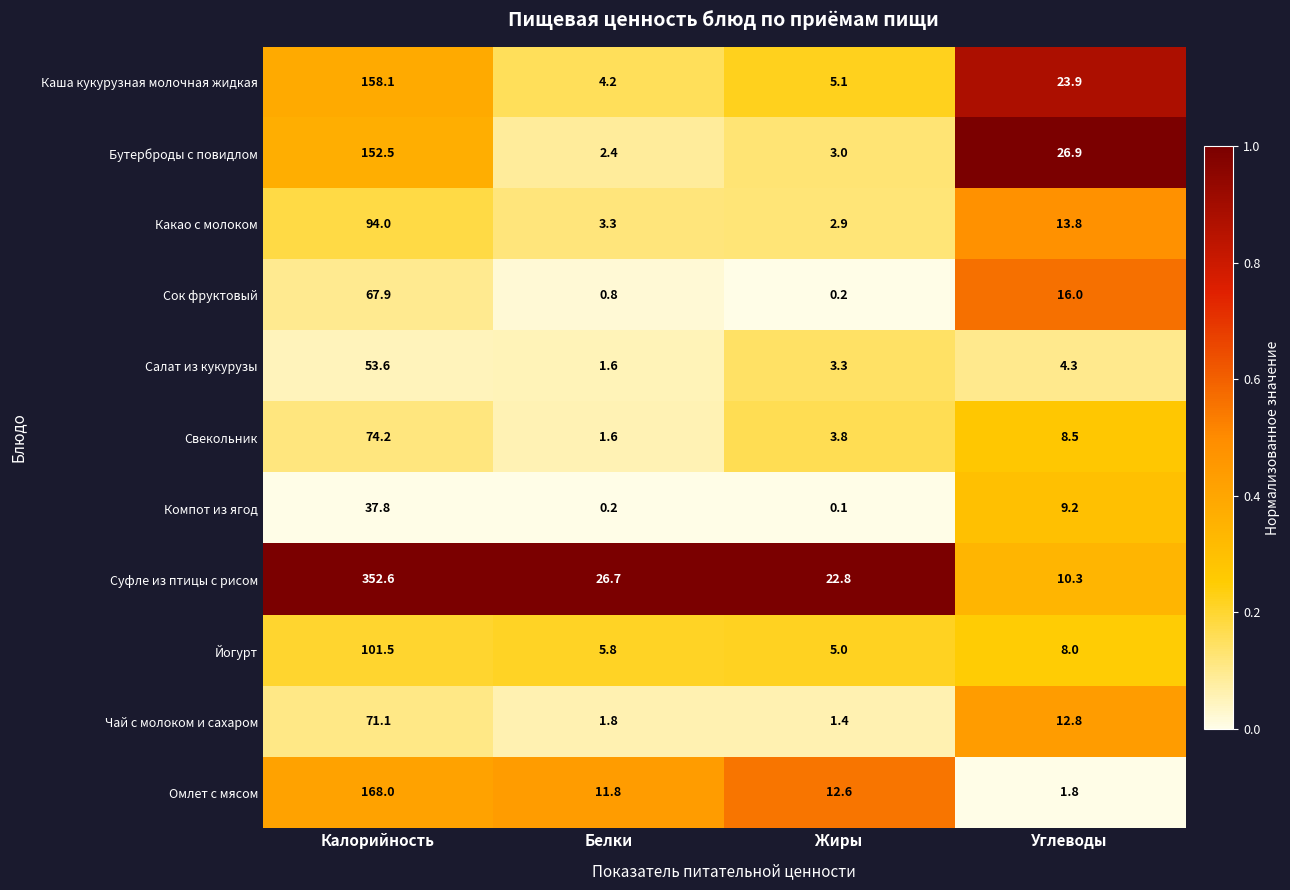

At how many categories does at least one series exceed 0?

4